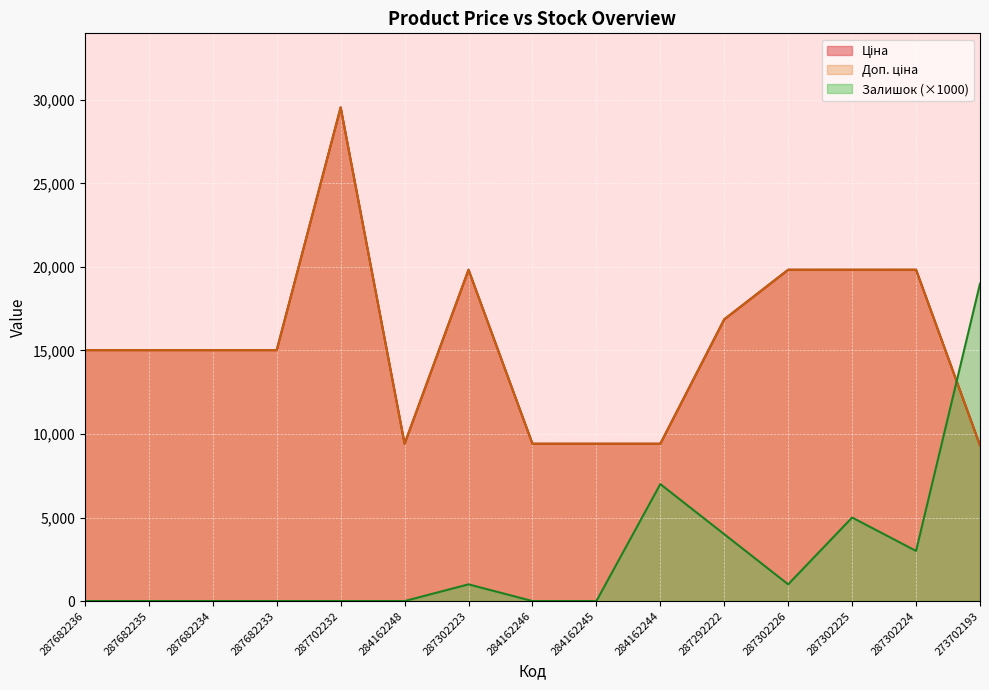

True or false: Доп. ціна has more than 0 points higher than both neighbors.

True